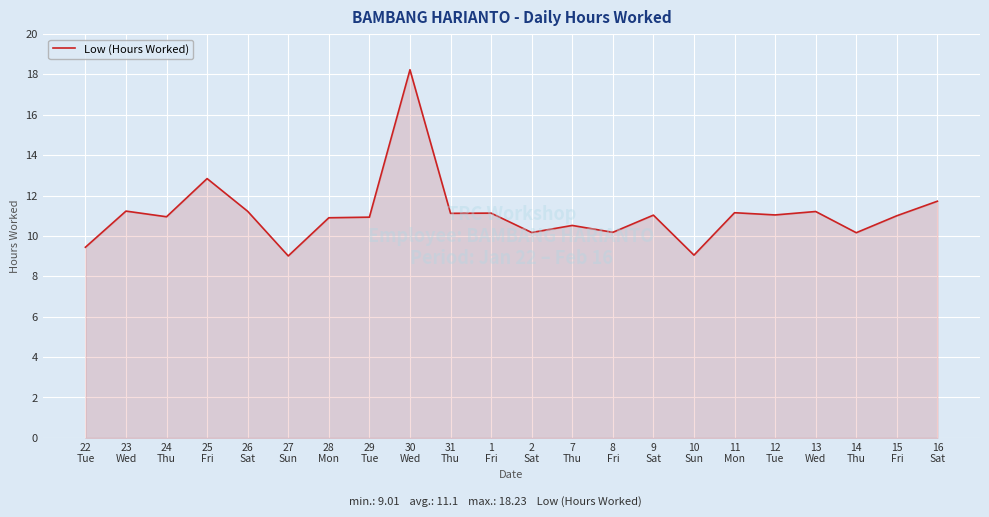

What is the difference between the maximum and minimum values?

9.2